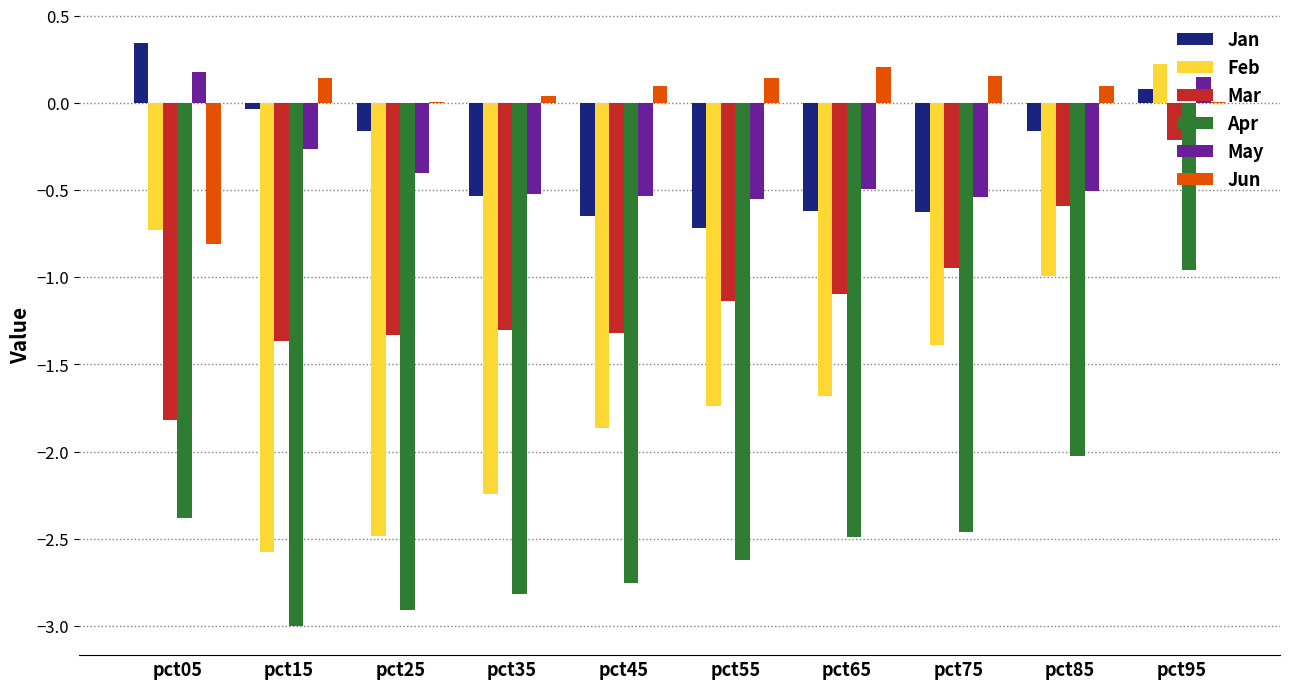

Where does the May series first go above 0?

pct05